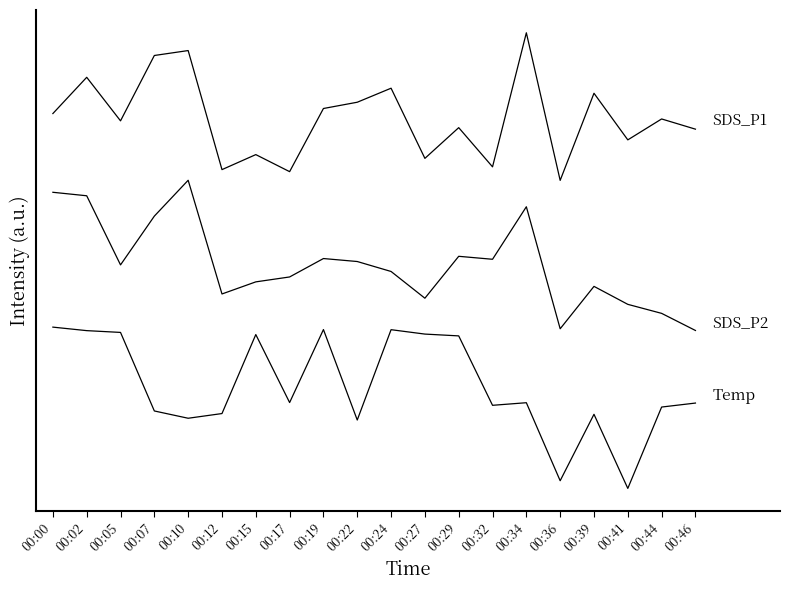

Is this an area chart (filled region under the line)?

No